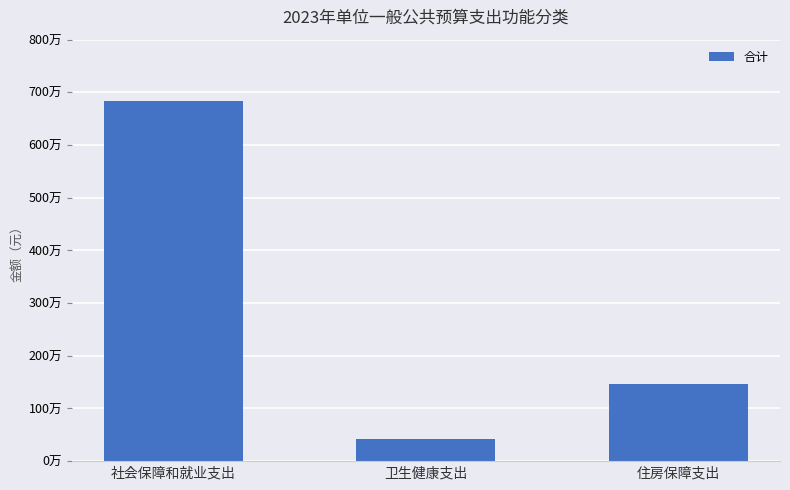

The chart shows a value of 2028089 at 社会保障和就业支出. True or false?

False